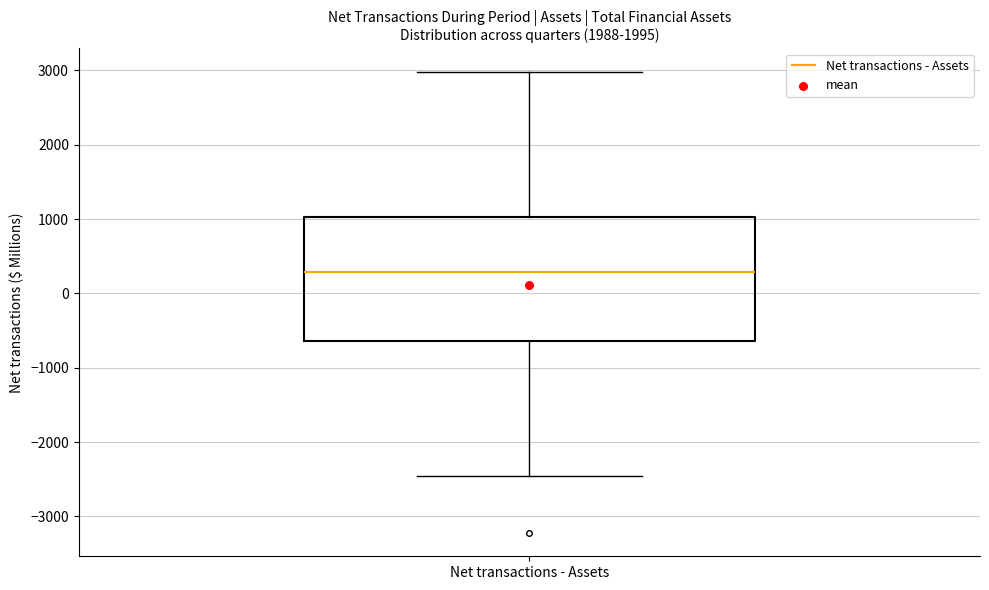

Read this box plot against the y-axis: the position of the median line, the range covered by the box, and the ends of both whiskers. The values are not printed on the chart, so give them approximately, as read against the axis.

median 300, box -600 to 1000, whiskers -2500 to 3000